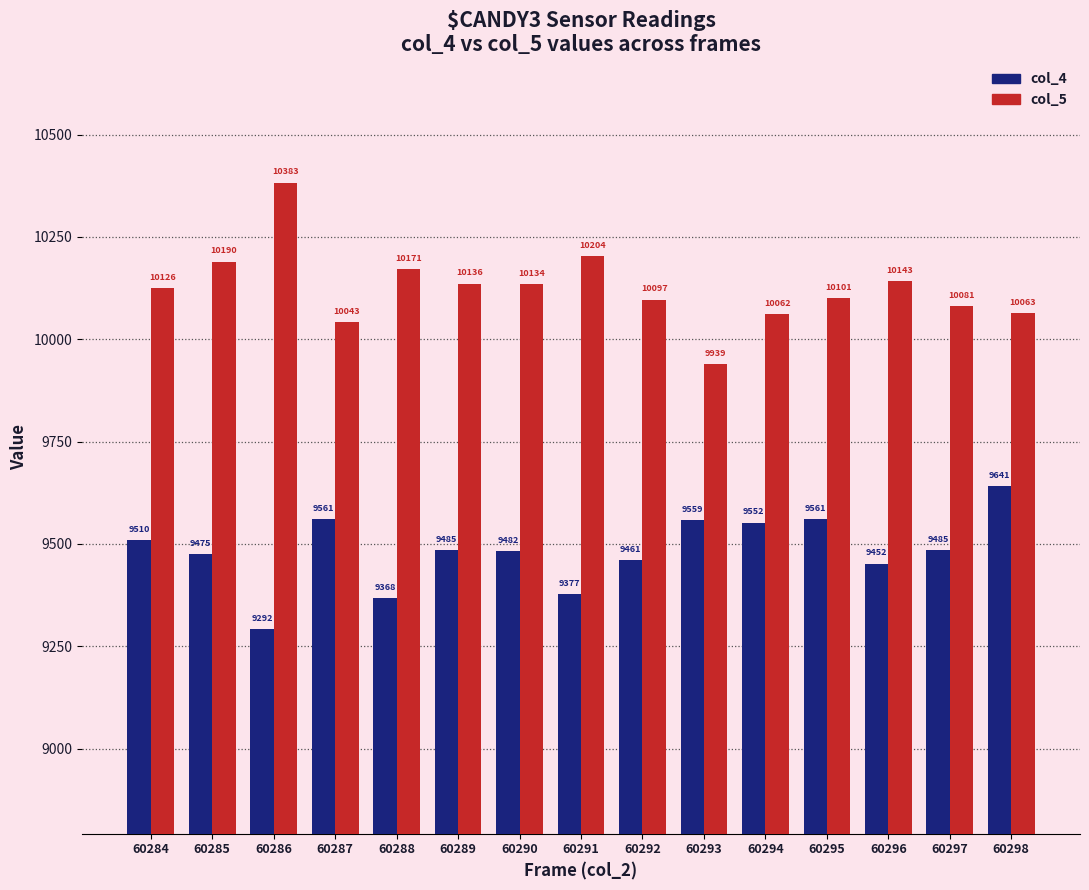

Which category has the lowest value across all series?

60286